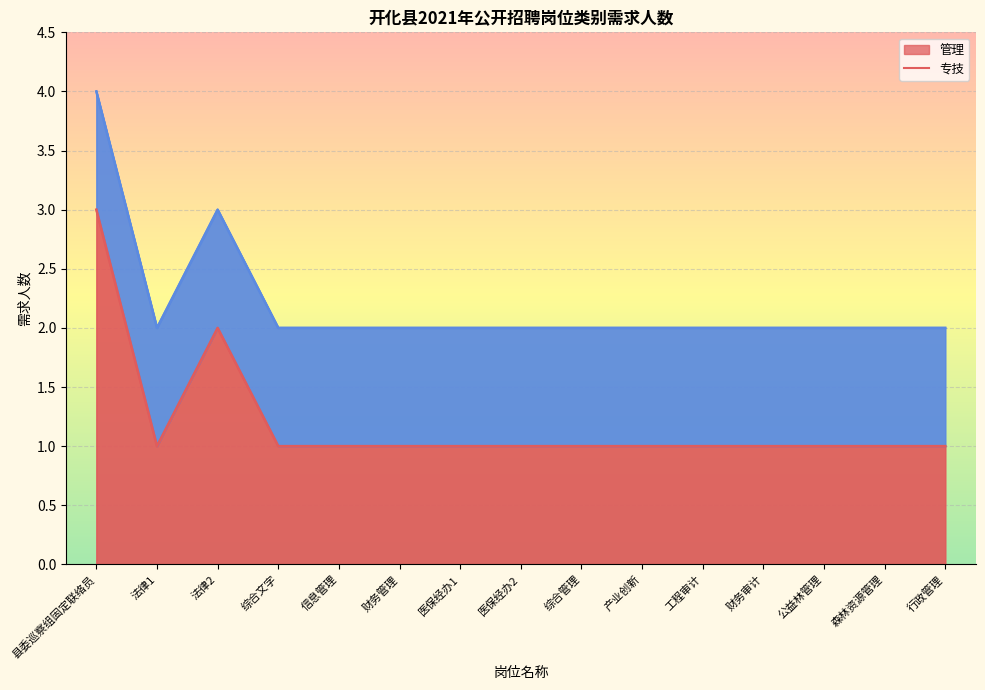

Rank the categories by value from lowest to highest.

法律1, 综合文字, 信息管理, 财务管理, 医保经办1, 医保经办2, 综合管理, 产业创新, 工程审计, 财务审计, 公益林管理, 森林资源管理, 行政管理, 法律2, 县委巡察组固定联络员